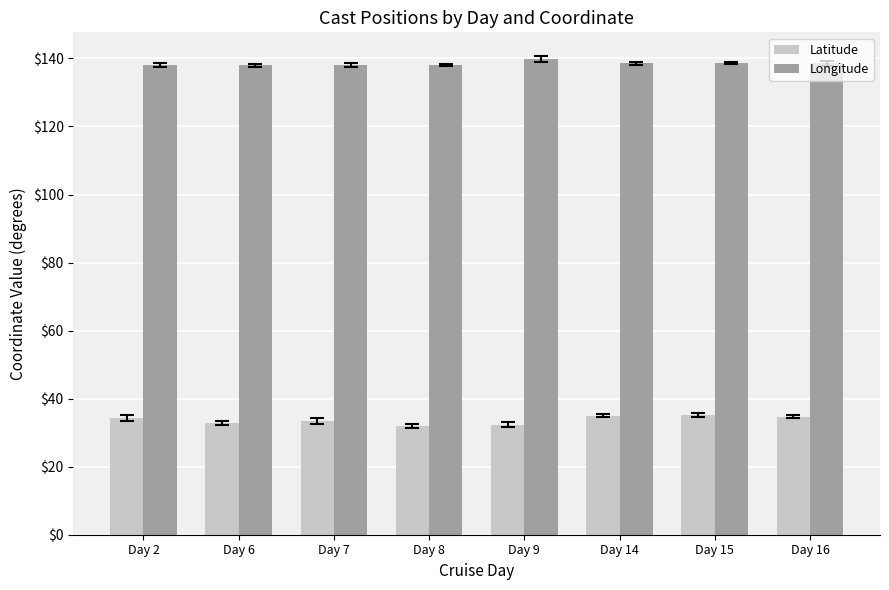

Does the chart contain any negative values?

No